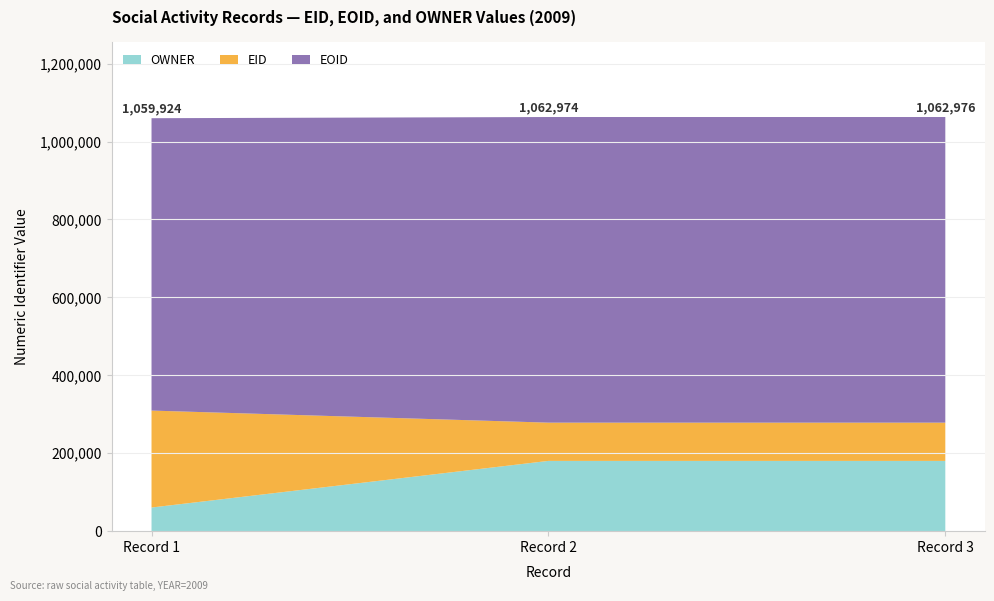

What is the total value across all series at Record 2?

1062974